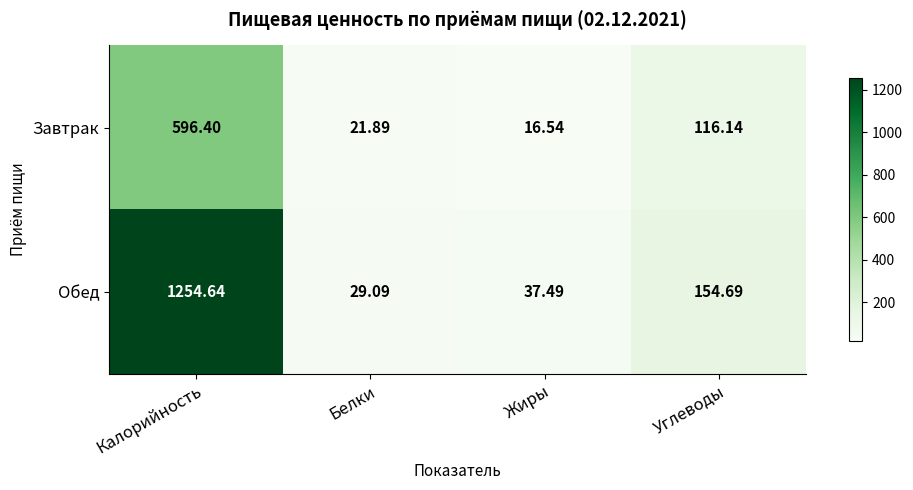

At which label does Обед first exceed 154?

Калорийность